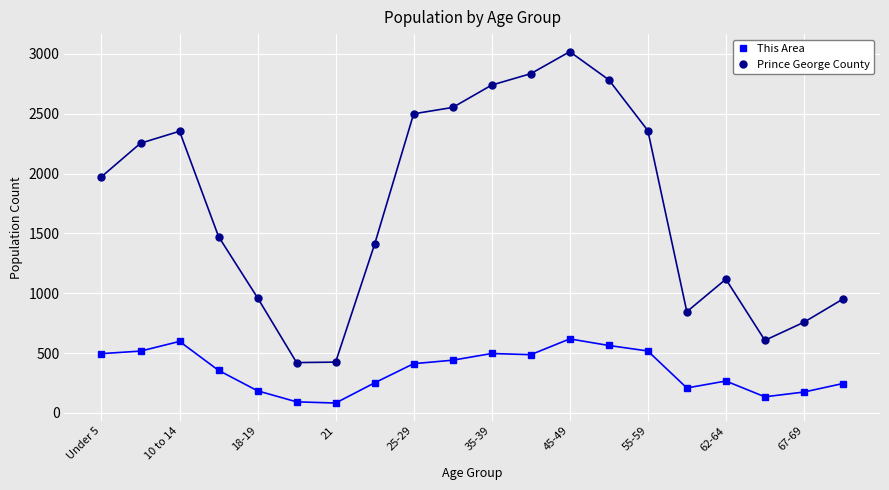

At how many categories does at least one series exceed 1783?

10